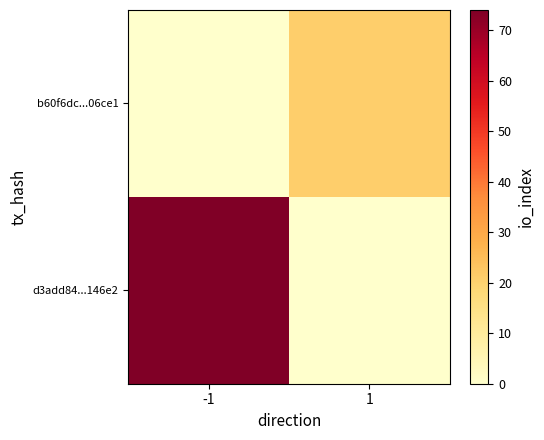

Reading left to right, list all the values displayed in this chart.

d3add84...146e2: -1=74	1=0
b60f6dc...06ce1: -1=0	1=21